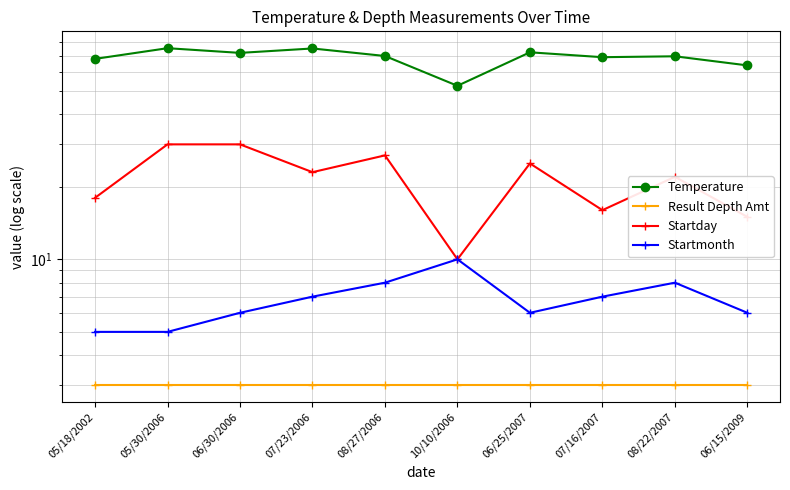

List the series in order of their peak value, highest first.

Temperature, Startday, Startmonth, Result Depth Amt